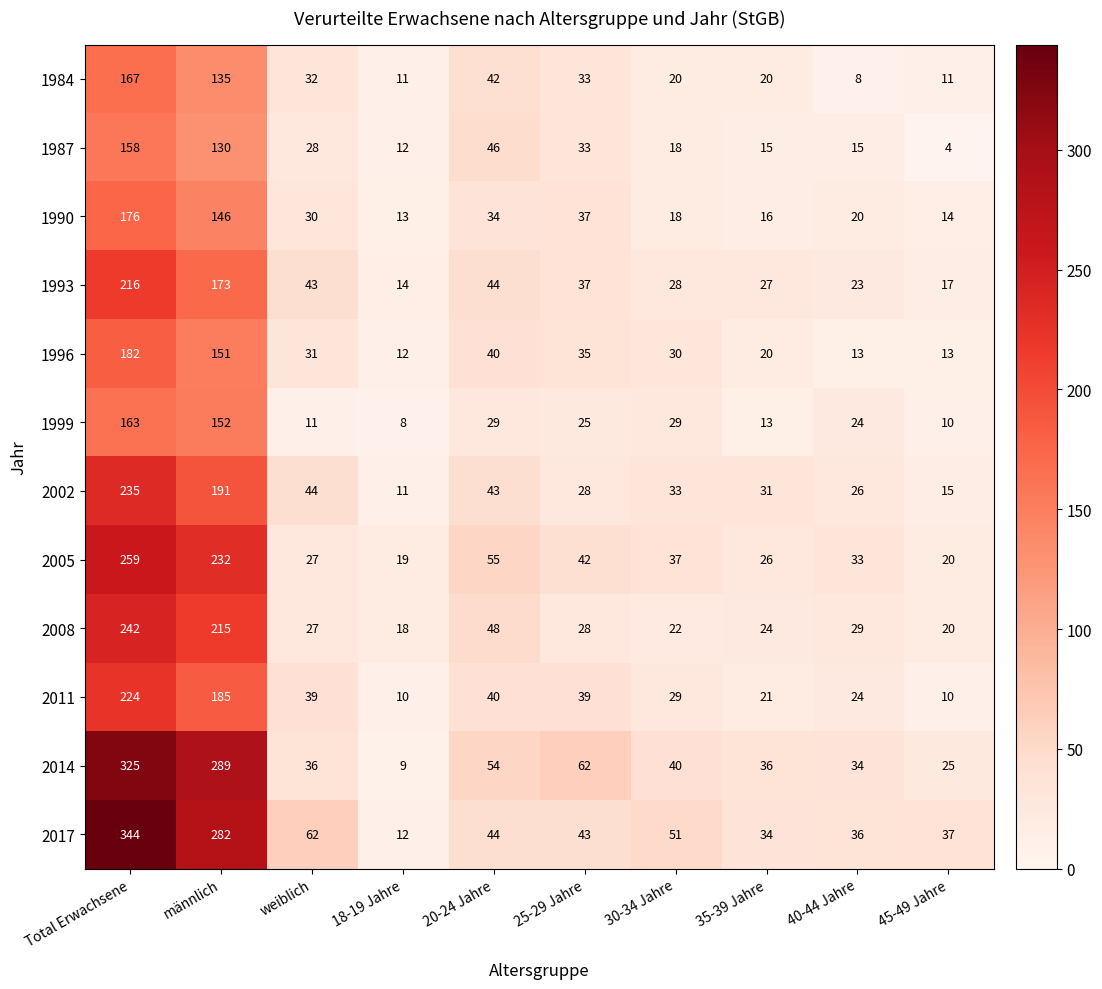

At which category does the chart reach its minimum across all series?

45-49 Jahre